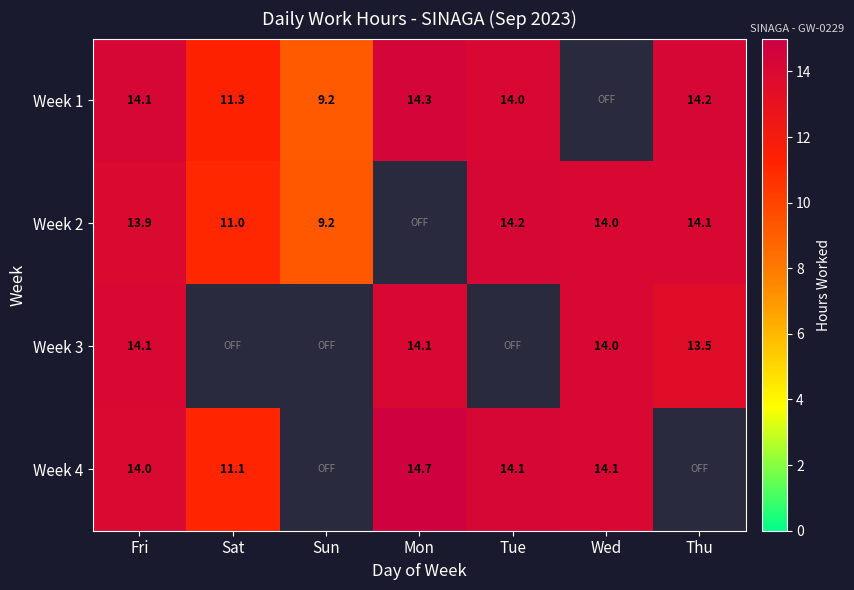

What is the difference between the Week 1 values at Mon and Sat?

3.1